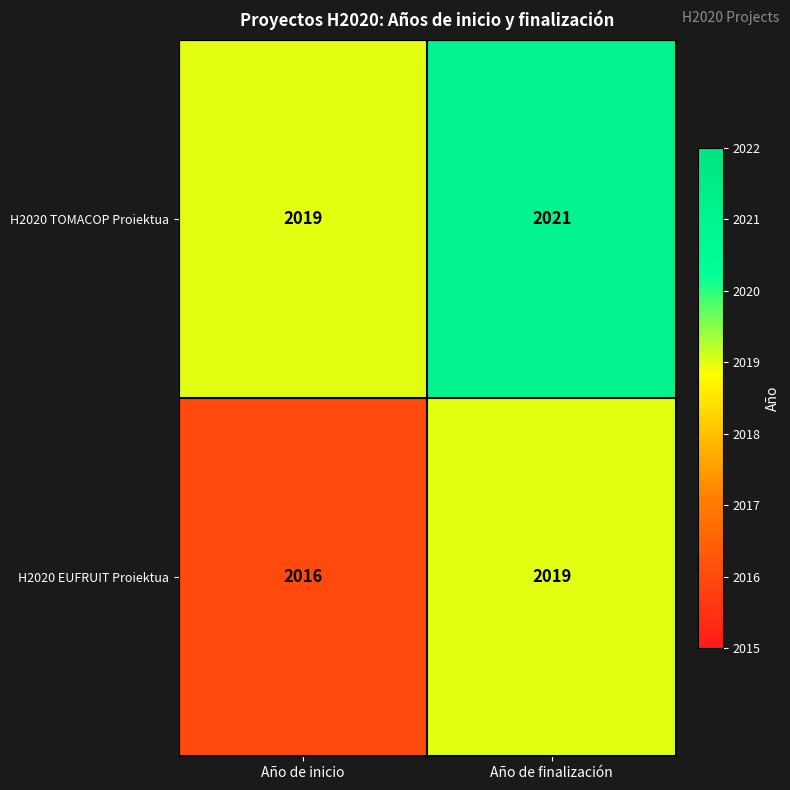

What is the minimum value shown in the chart?

2016